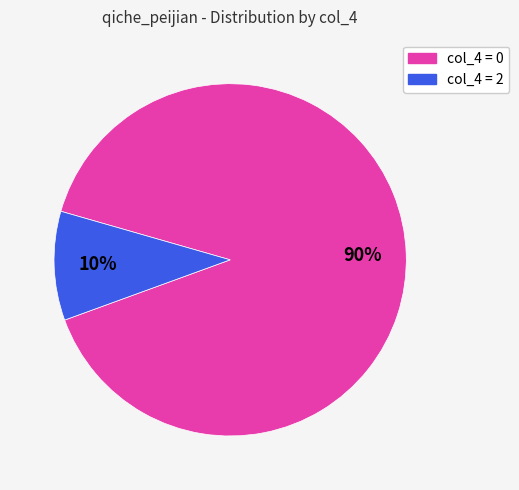

To the nearest percent, what is the difference between the largest and smallest slice percentages?

80%